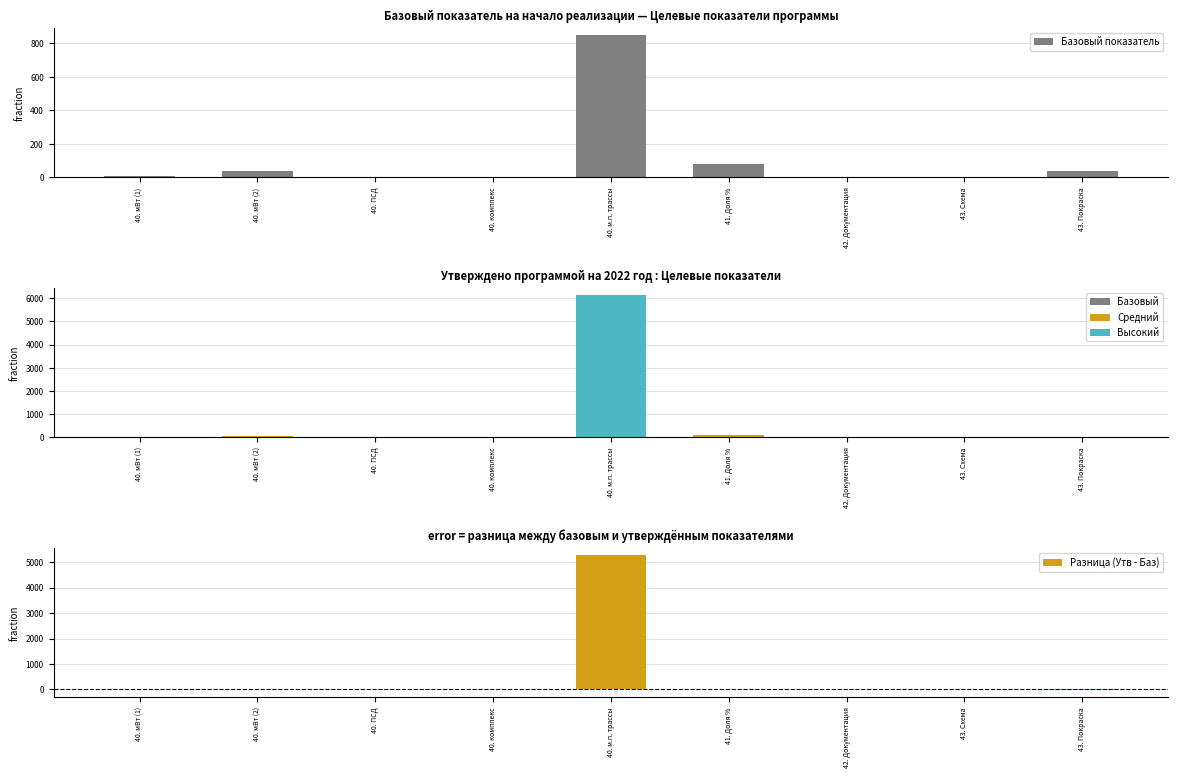

How many bars are there in total?

27